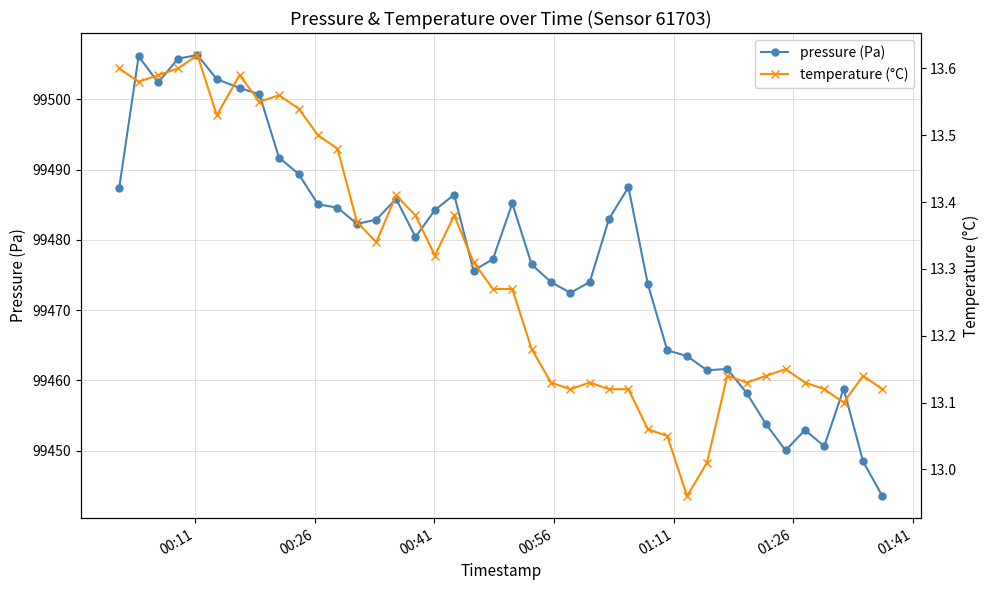

At how many categories does at least one series exceed 99261?

40